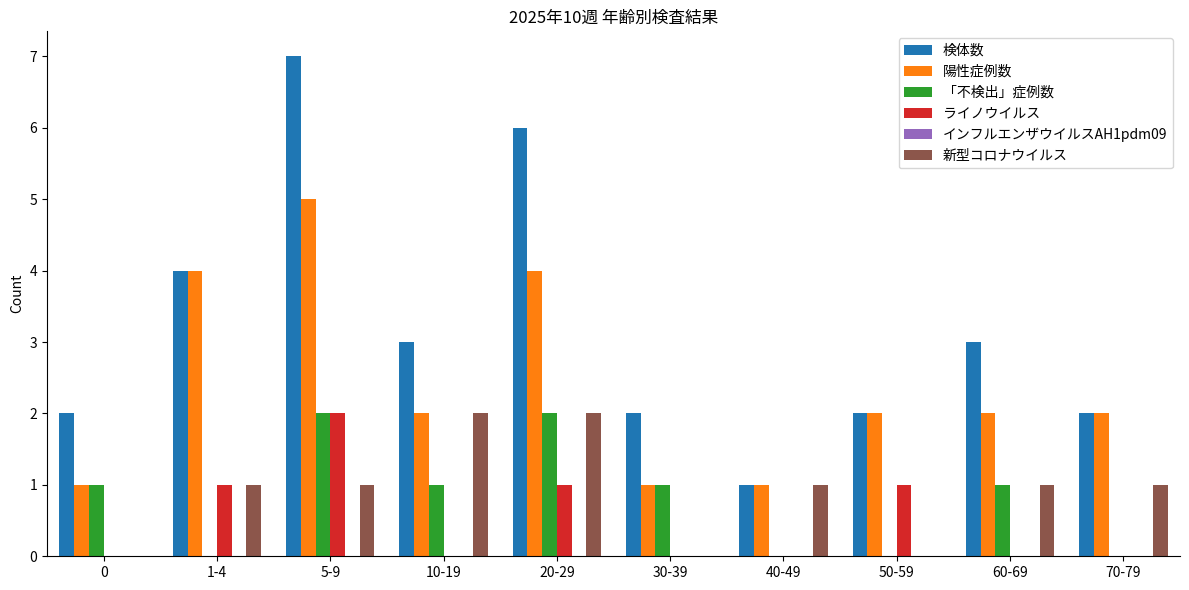

Is the value of ライノウイルス at 70-79 greater than the value of 検体数 at 30-39?

No